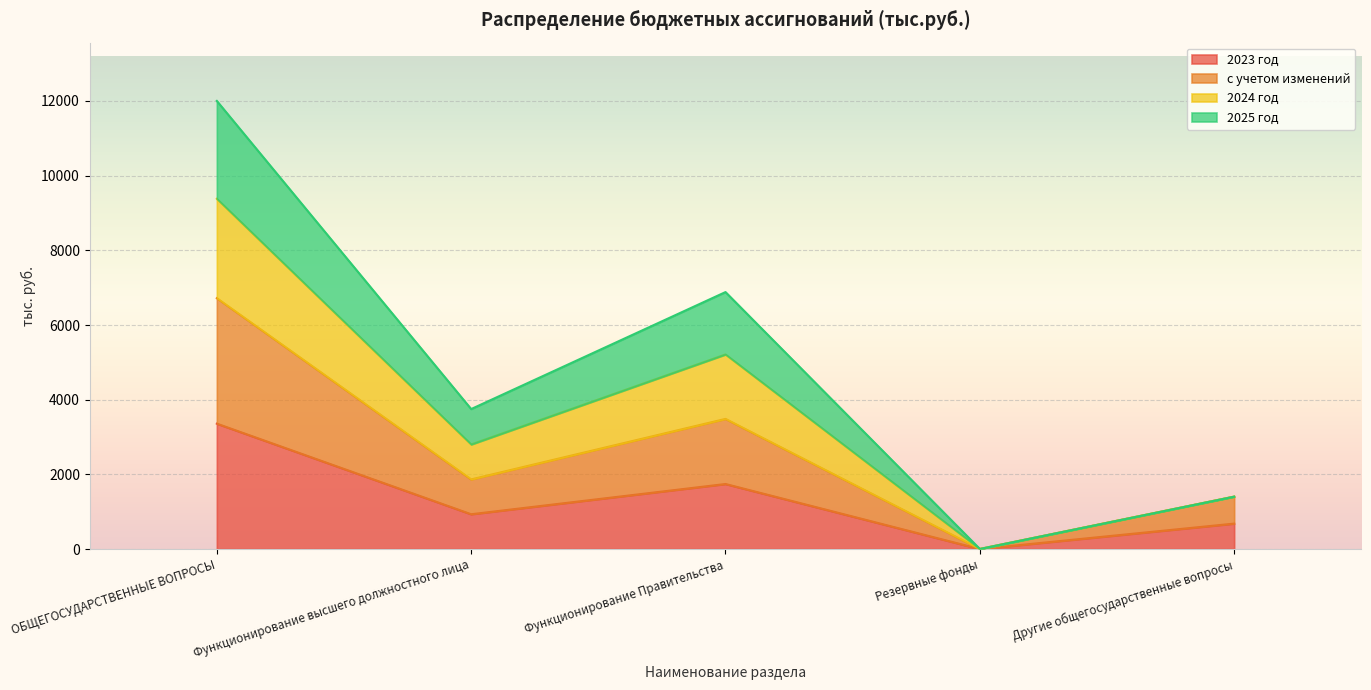

What are all the series names shown in the legend?

2023 год, с учетом изменений, 2024 год, 2025 год